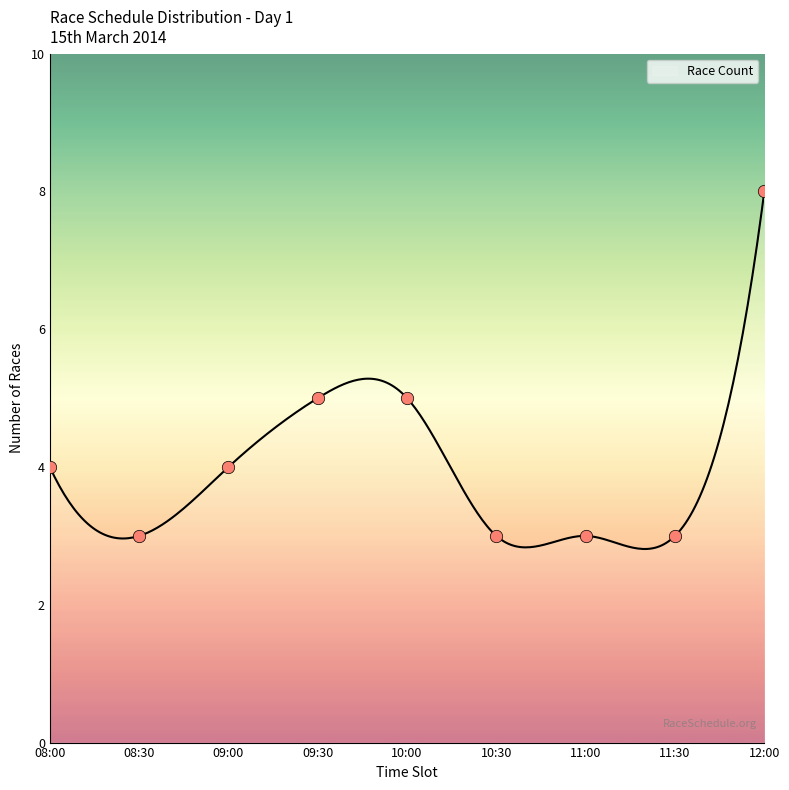

What is the maximum value for Race Count?

8.0